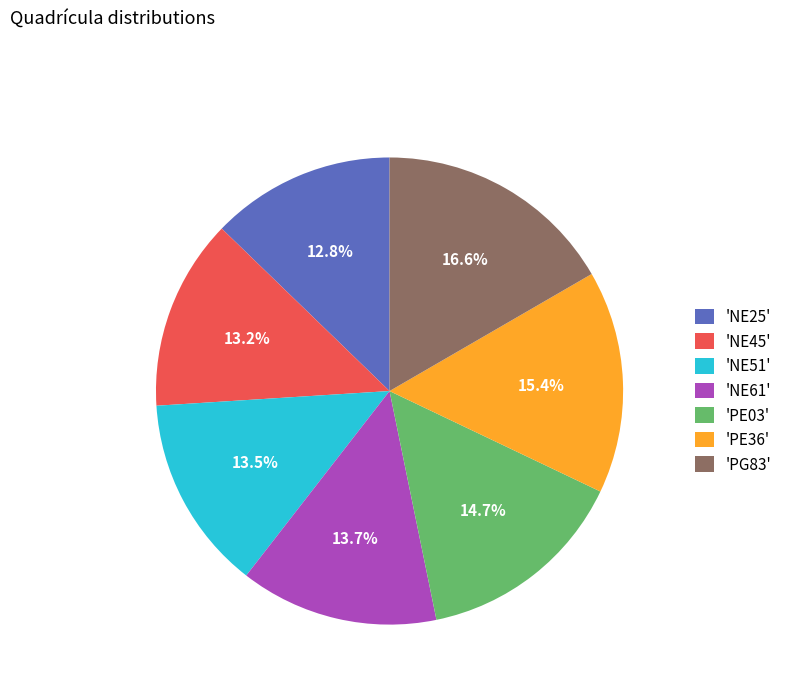

Which slice is the largest?

'PG83'